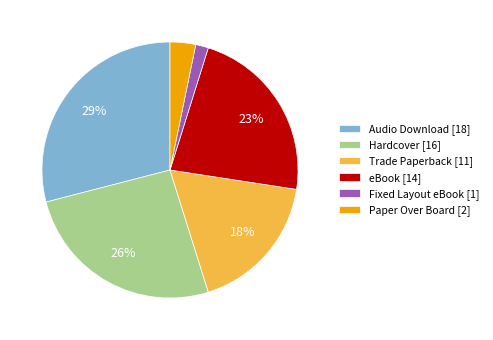

To the nearest percent, what percentage of the pie is Fixed Layout eBook [1]?

2%